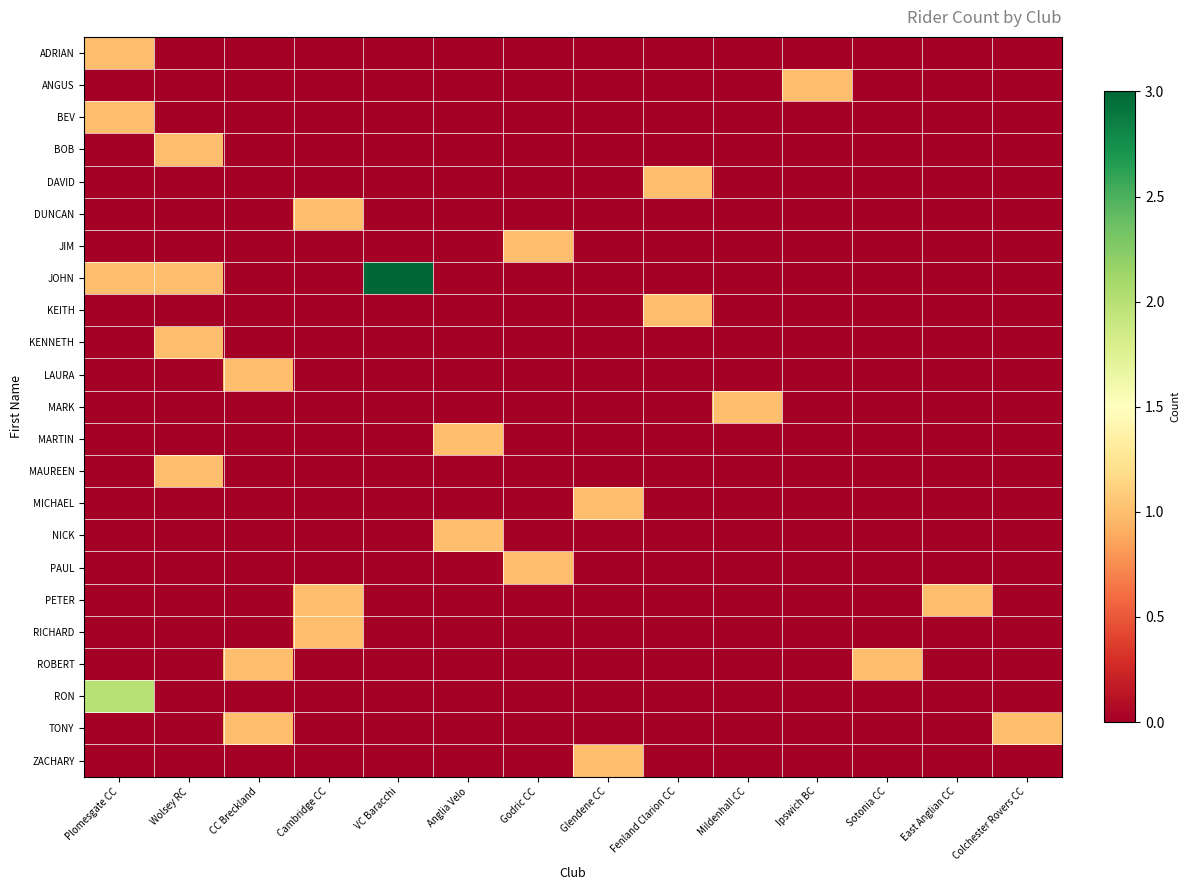

Which series has the largest total across all categories?

JOHN